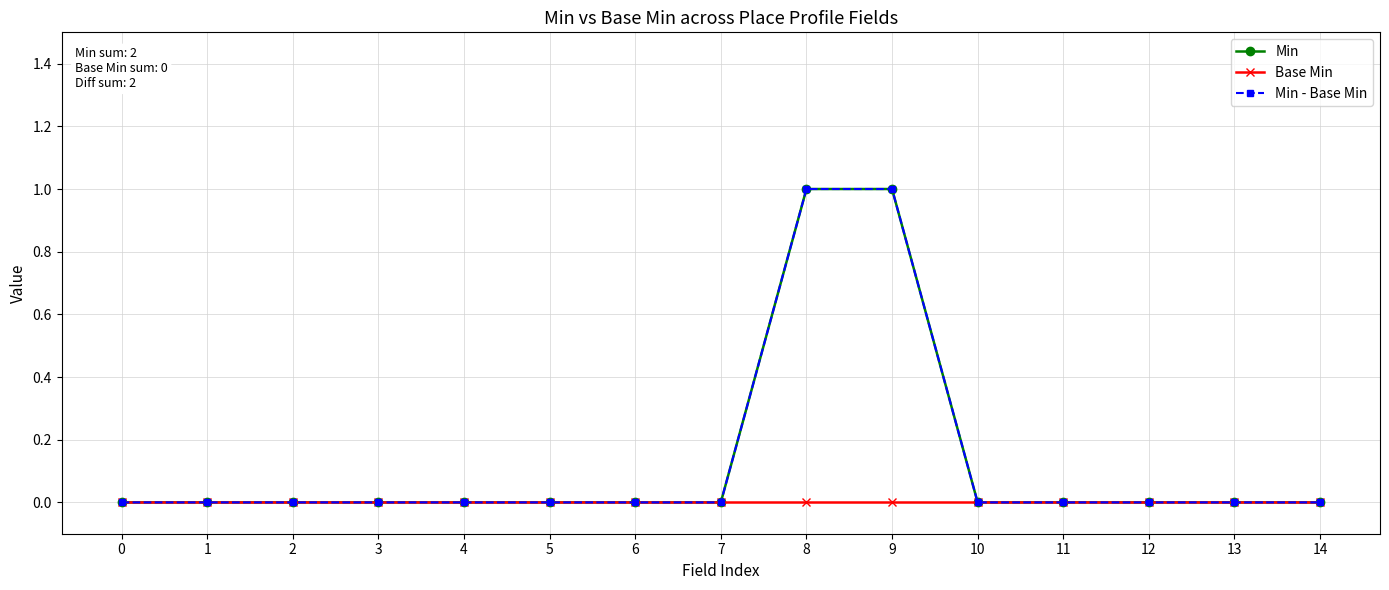

True or false: Min - Base Min and Base Min cross at least once.

False